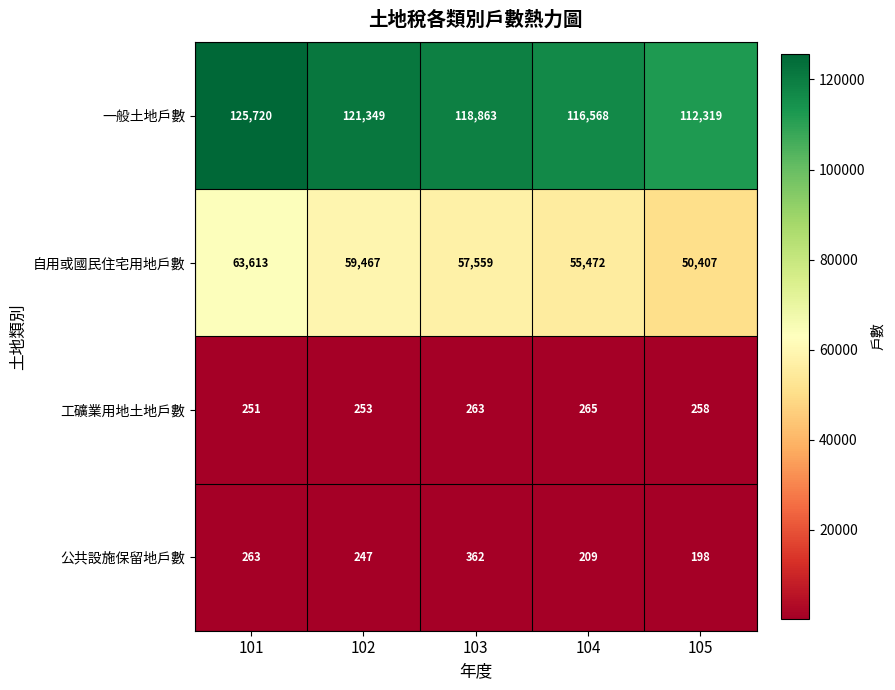

What is the difference between the maximum and minimum values in the 公共設施保留地戶數 series?

164